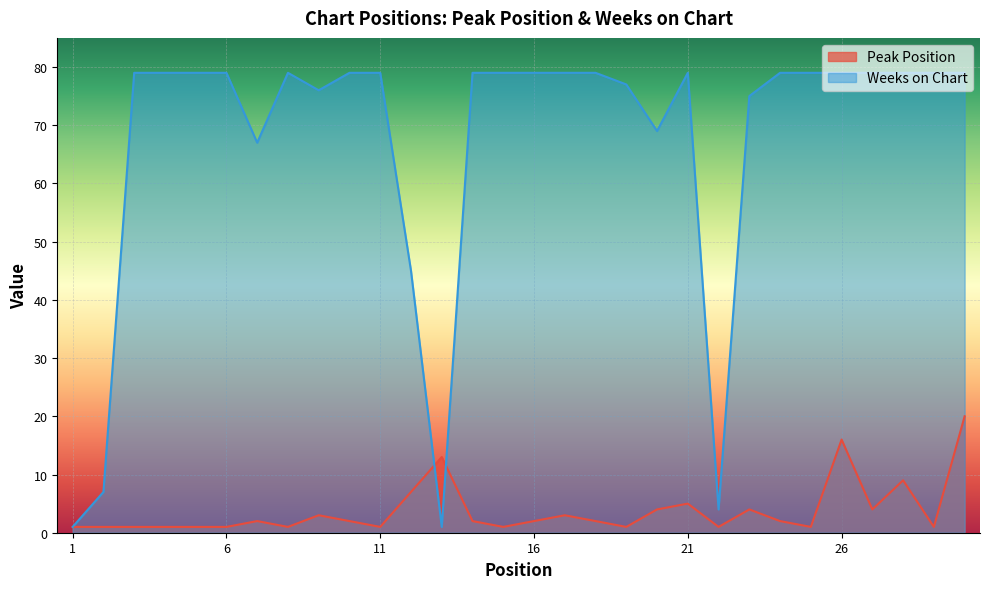

How many values in the Weeks on Chart series are below 79?

10